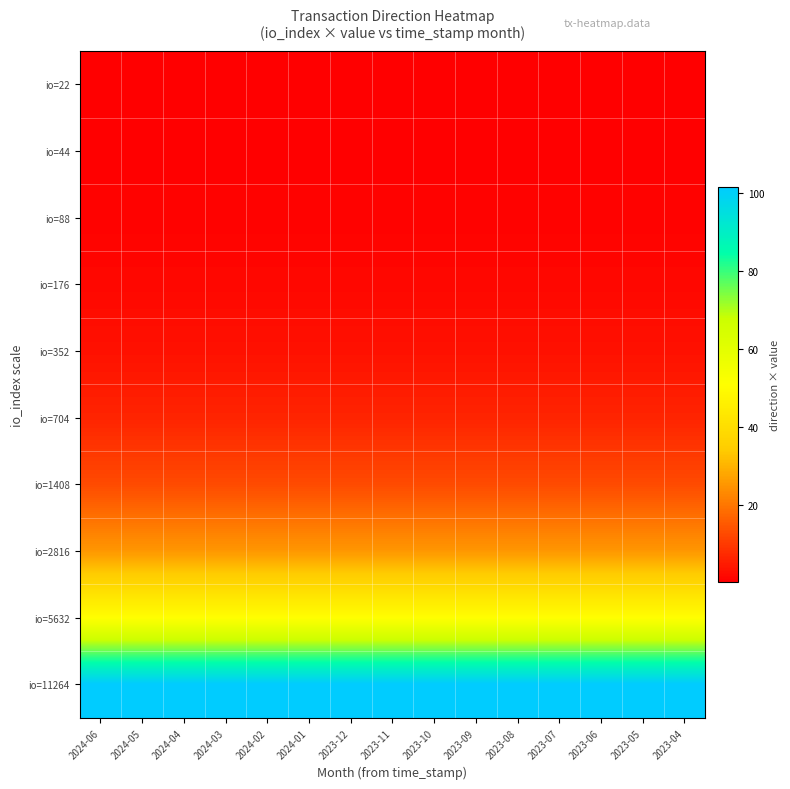

At which category is the sum across all series the highest?

2024-06